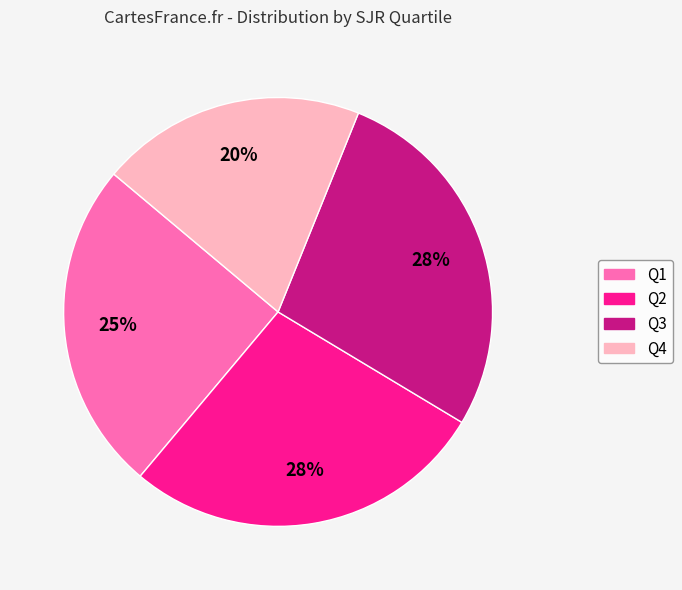

Is the sum of Q2 and Q4 greater than half?

No